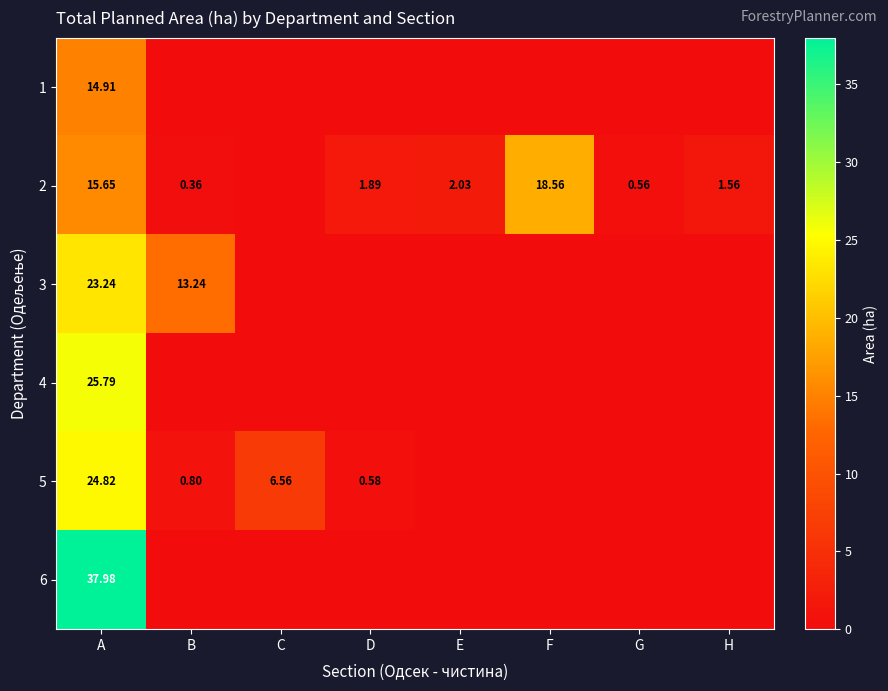

List the series in order of their peak value, highest first.

6, 4, 5, 3, 2, 1